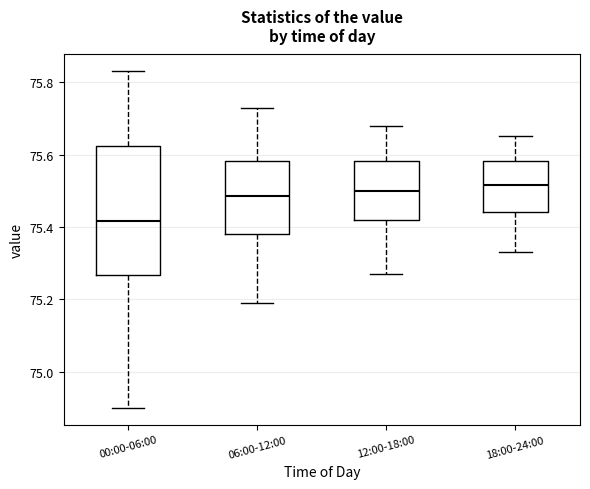

Reading left to right, transcribe this box plot: for each box, give where its median line is, the range the box spans, and where its two whiskers end, as read against the y-axis. The values are not printed on the chart, so give them approximately, as read against the axis.

00:00-06:00: median 75.42, box 75.26 to 75.62, whiskers 74.90 to 75.84
06:00-12:00: median 75.48, box 75.38 to 75.58, whiskers 75.20 to 75.74
12:00-18:00: median 75.50, box 75.42 to 75.58, whiskers 75.28 to 75.68
18:00-24:00: median 75.52, box 75.44 to 75.58, whiskers 75.34 to 75.66